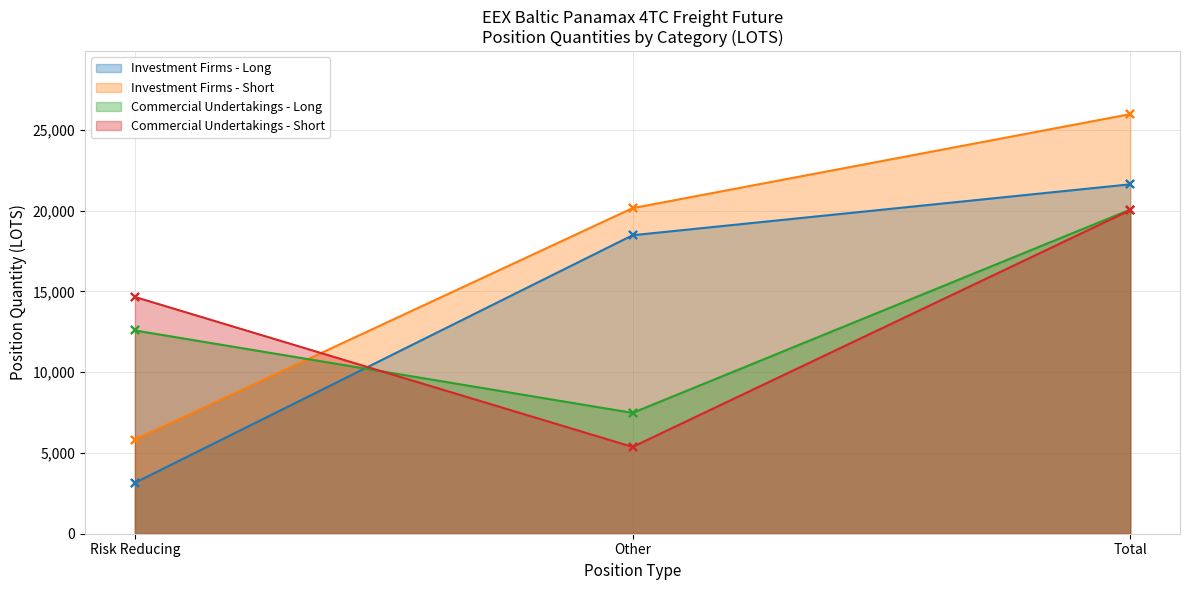

What is the difference between the maximum and minimum values in the Commercial Undertakings - Long series?

12586.4